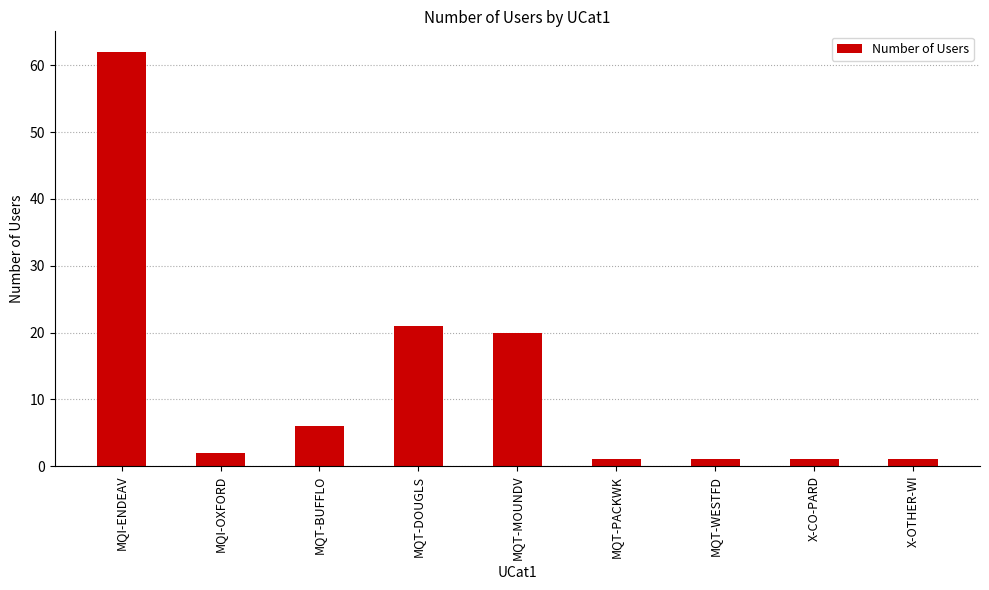

Reading left to right, transcribe all the data shown in this chart.

MQI-ENDEAV=62	MQI-OXFORD=2	MQT-BUFFLO=6	MQT-DOUGLS=21	MQT-MOUNDV=20	MQT-PACKWK=1	MQT-WESTFD=1	X-CO-PARD=1	X-OTHER-WI=1